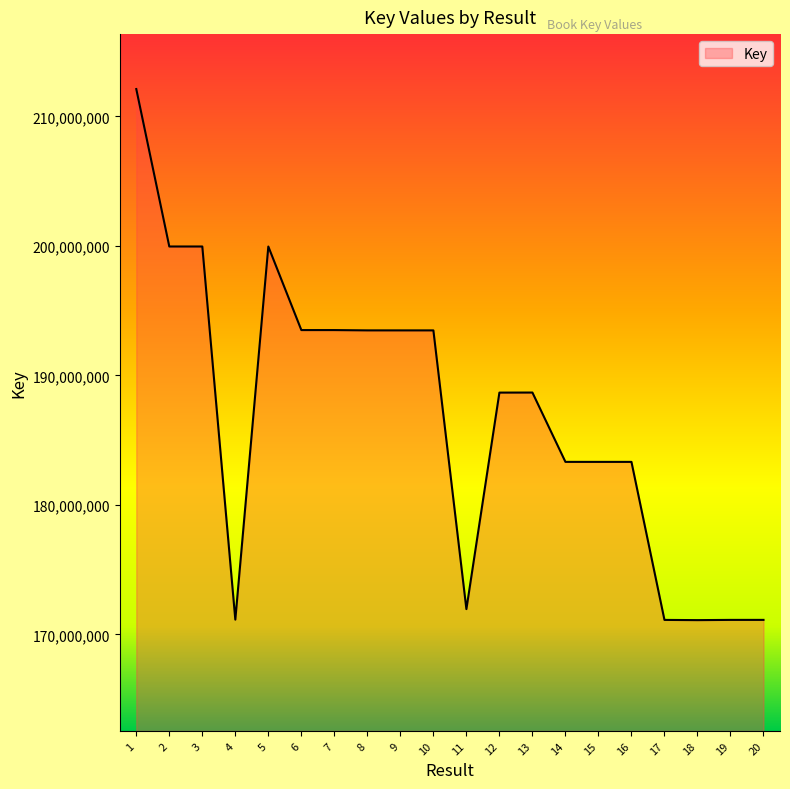

Between 2 and 20, which is larger?

2